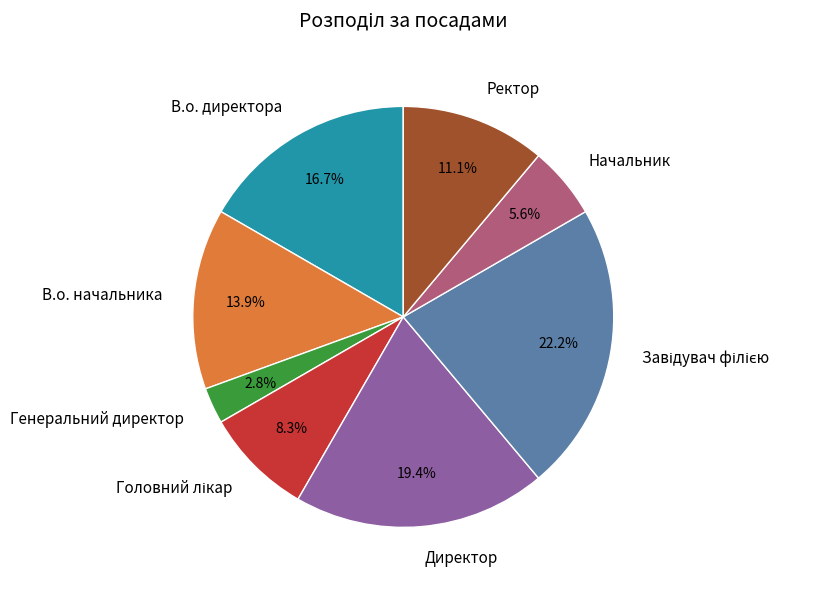

To the nearest percent, what is the difference between the largest and smallest slice percentages?

19%